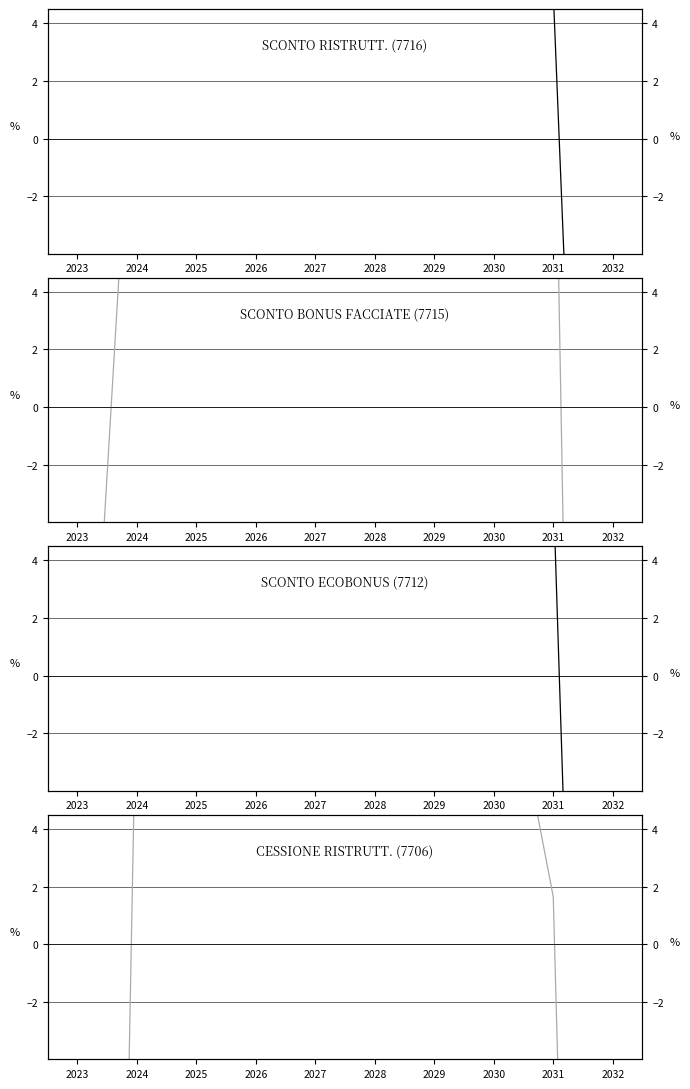

Rank the series at 2032 from lowest to highest value.

SCONTO BONUS FACCIATE (7715), CESSIONE RISTRUTT. (7706), SCONTO ECOBONUS (7712), SCONTO RISTRUTT. (7716)